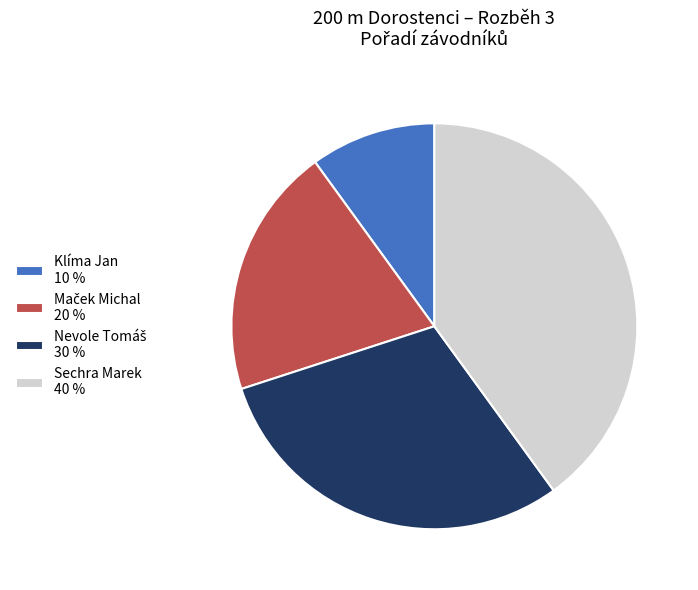

Is it true that Klíma Jan 10 % is 10% of the pie?

True